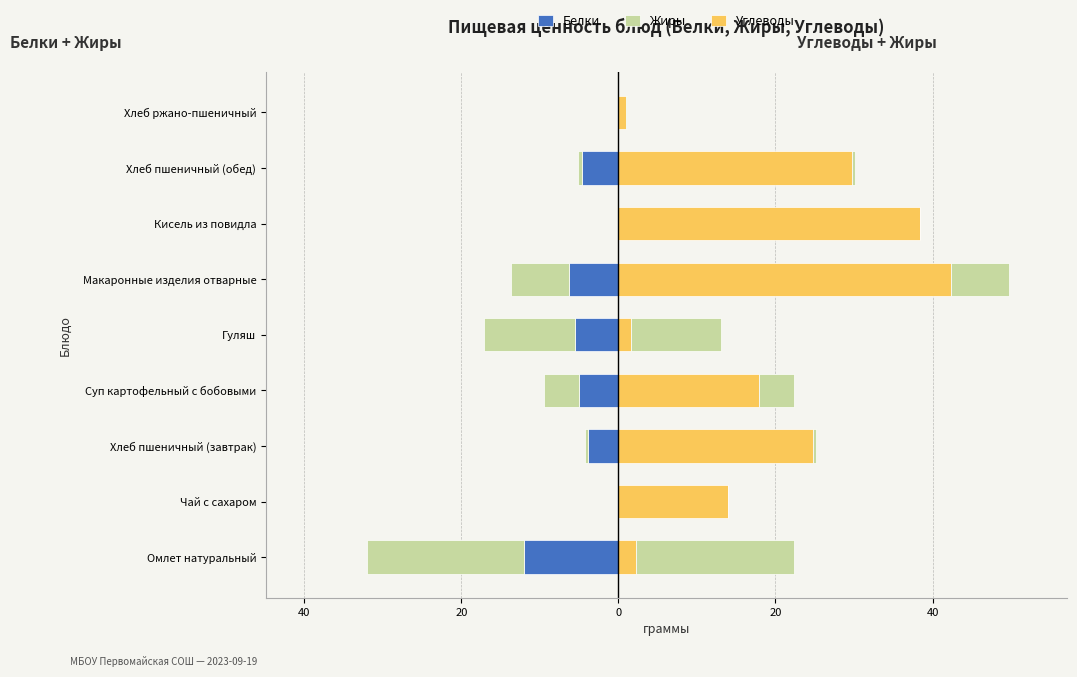

Reading left to right, transcribe all the data shown in this chart.

Белки: -12.0	-0.2	-3.9	-5.0	-5.6	-6.3	0.0	-4.6	-0.2
Жиры (левая): -20.0	0.0	-0.4	-4.5	-11.5	-7.4	0.0	-0.5	-0.0
Углеводы: 2.3	14.0	24.8	17.8	1.6	42.3	38.4	29.7	1.0
Жиры (правая): 20.0	0.0	0.4	4.5	11.5	7.4	0.0	0.5	0.0